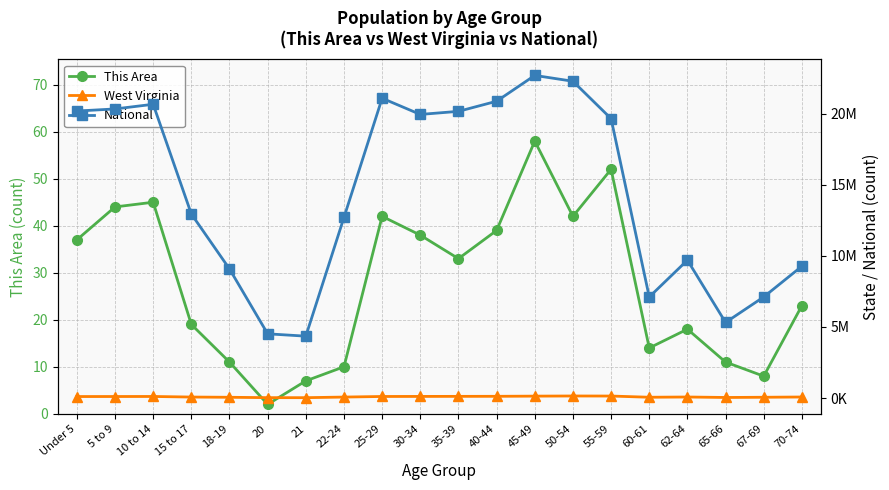

True or false: National and West Virginia intersect in this chart.

False